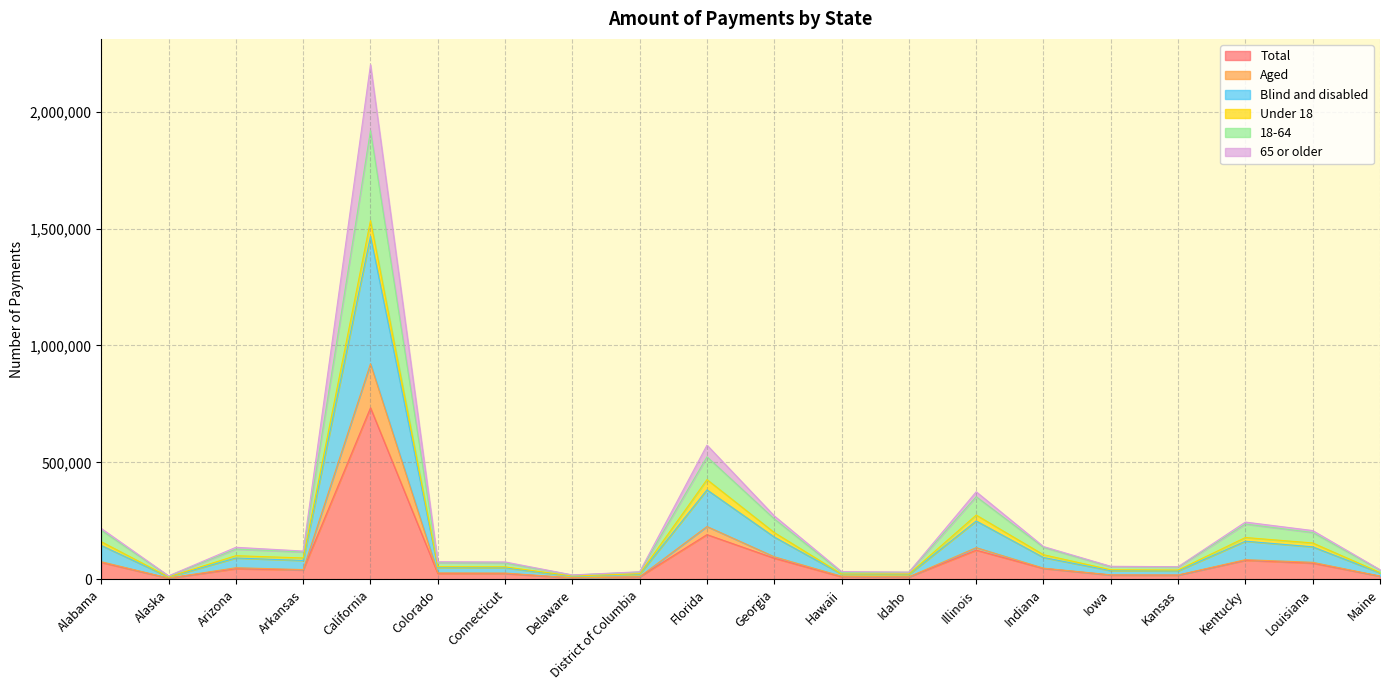

Rank the categories by Total value from lowest to highest.

Alaska, Delaware, Idaho, District of Columbia, Hawaii, Maine, Kansas, Iowa, Connecticut, Colorado, Arkansas, Arizona, Indiana, Louisiana, Alabama, Kentucky, Georgia, Illinois, Florida, California